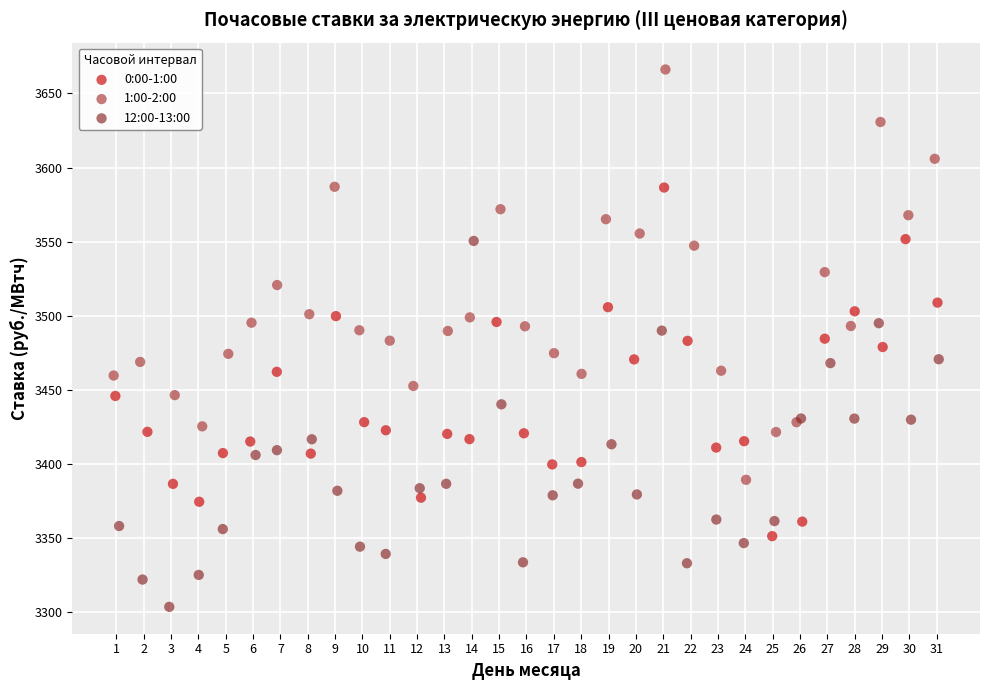

Which series reaches the minimum Y coordinate?

12:00-13:00